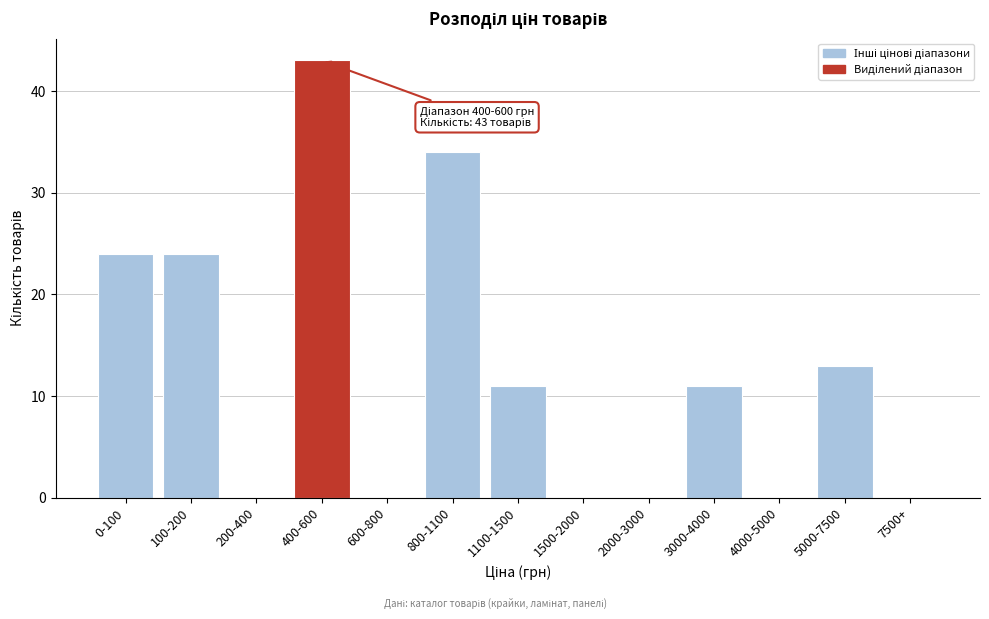

Reading left to right, list all the values displayed in this chart.

0-100=24	100-200=24	200-400=0	400-600=43	600-800=0	800-1100=34	1100-1500=11	1500-2000=0	2000-3000=0	3000-4000=11	4000-5000=0	5000-7500=13	7500+=0